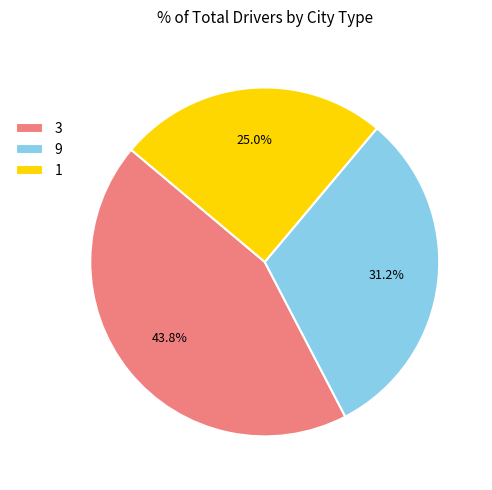

Between 3 and 9, which is larger?

3